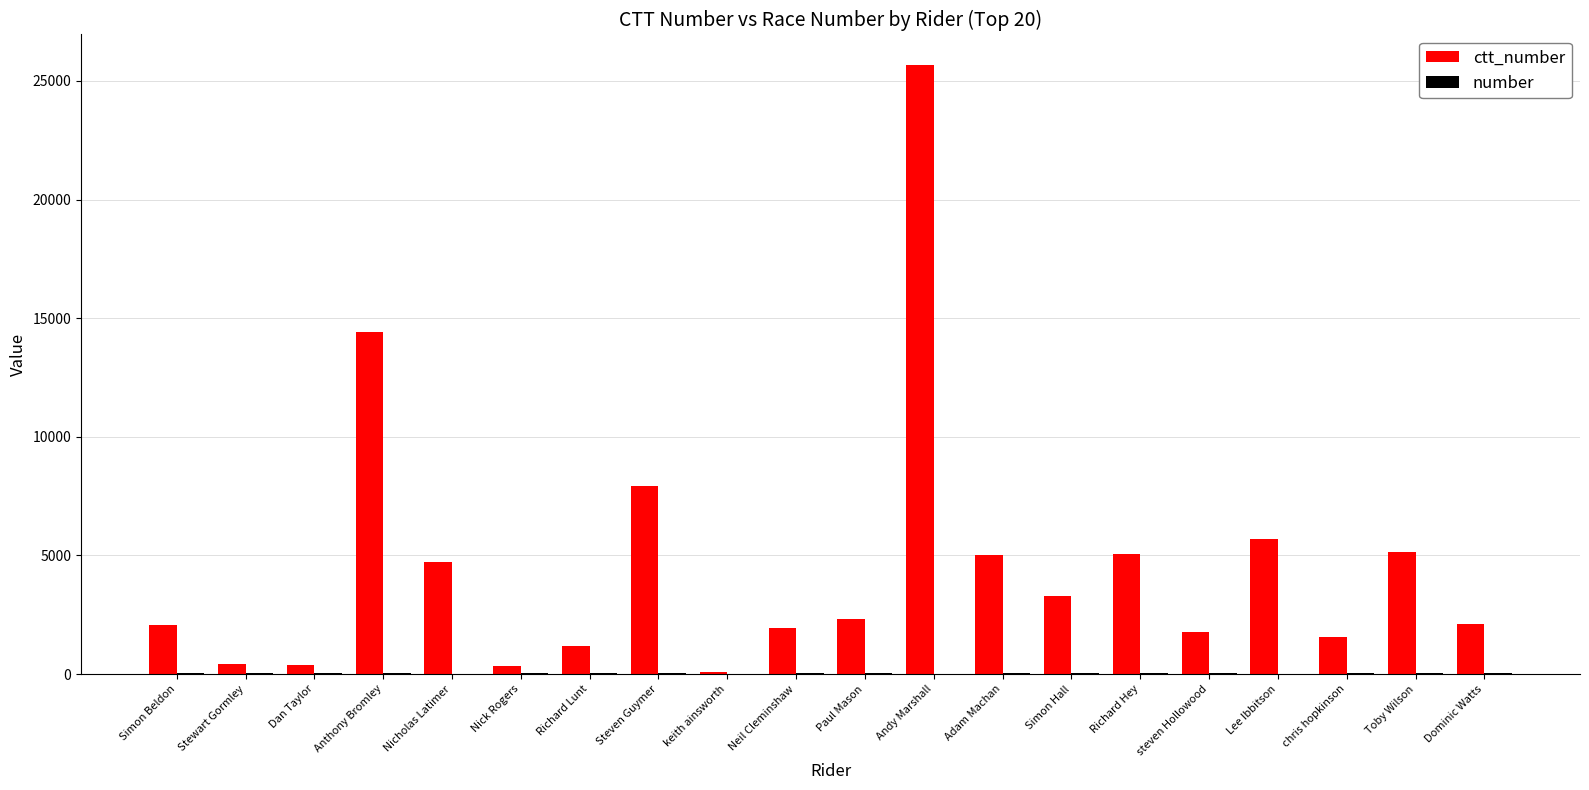

What is the greatest value displayed?

25671